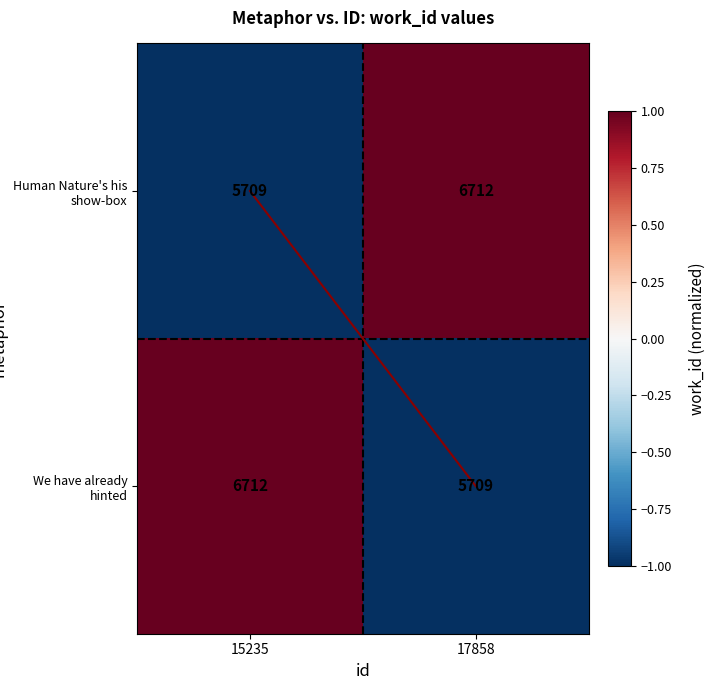

Is the value of Human Nature's his show-box at 15235 greater than the value of We have already hinted at 15235?

No